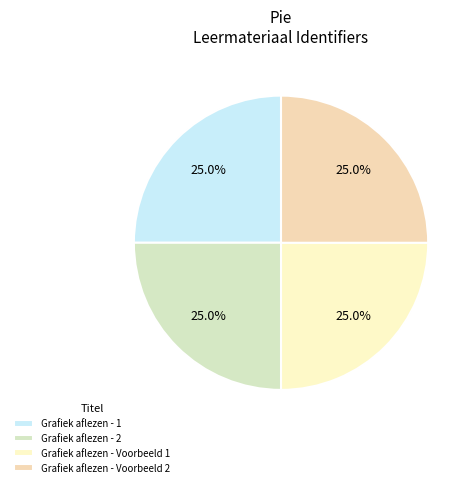

How many slices are in this pie chart?

4